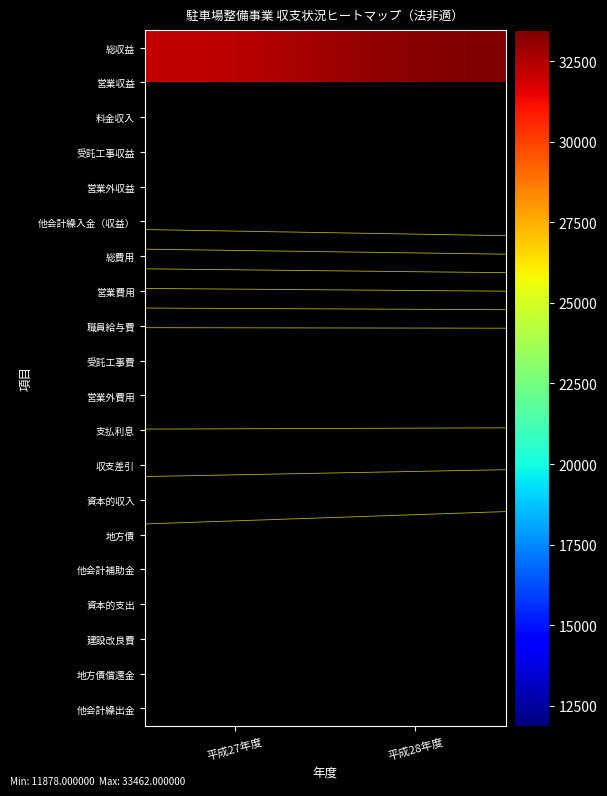

Which series has the largest total across all categories?

総収益